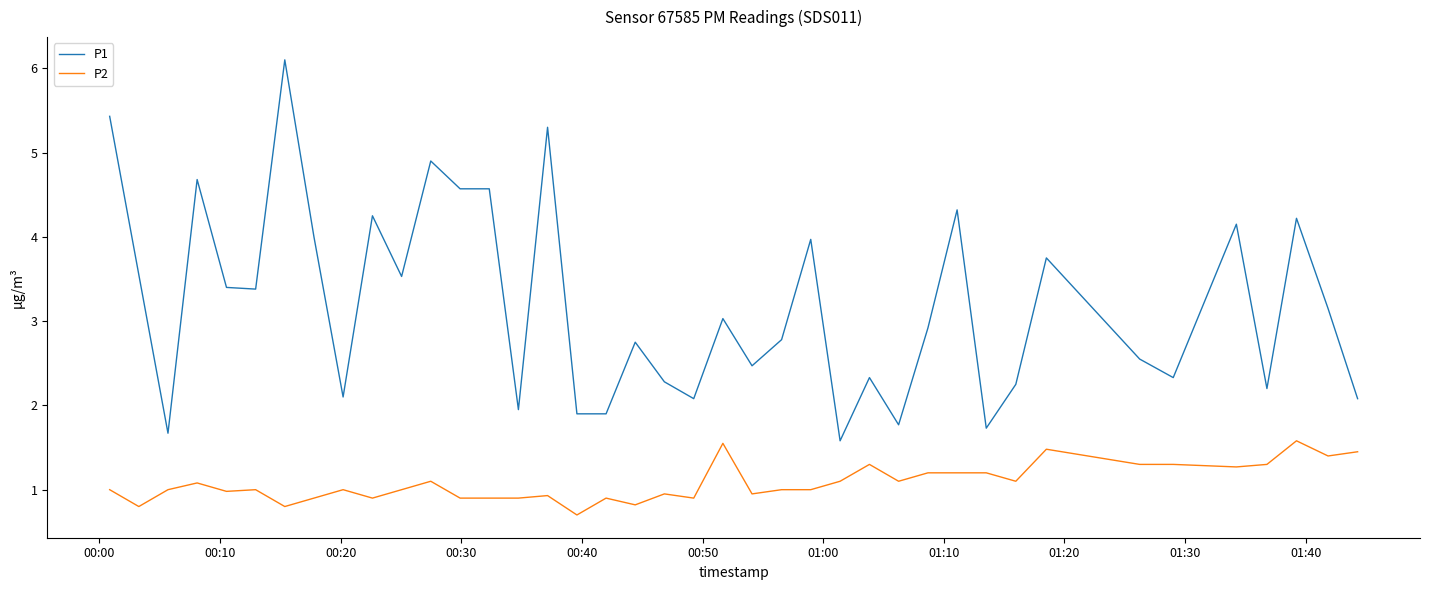

Which series has the widest spread of values?

P1